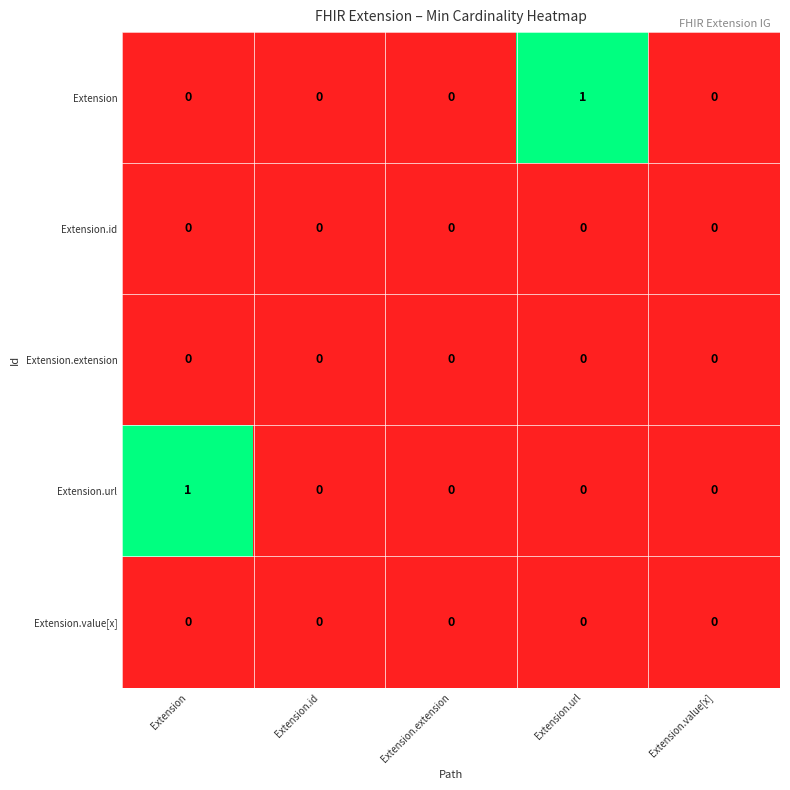

Which category has the highest value in the Extension.url series?

Extension